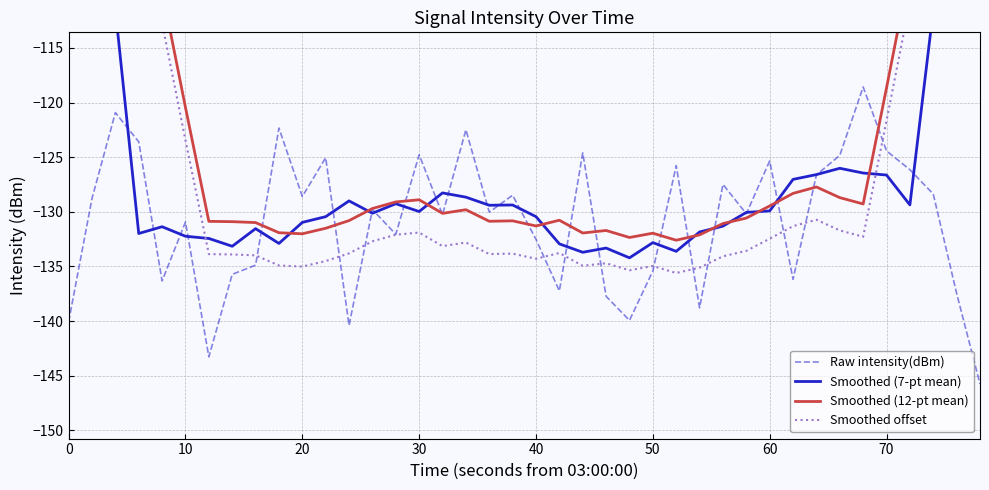

In Smoothed offset, how many points are higher than both neighbors (excluding endpoints)?

7